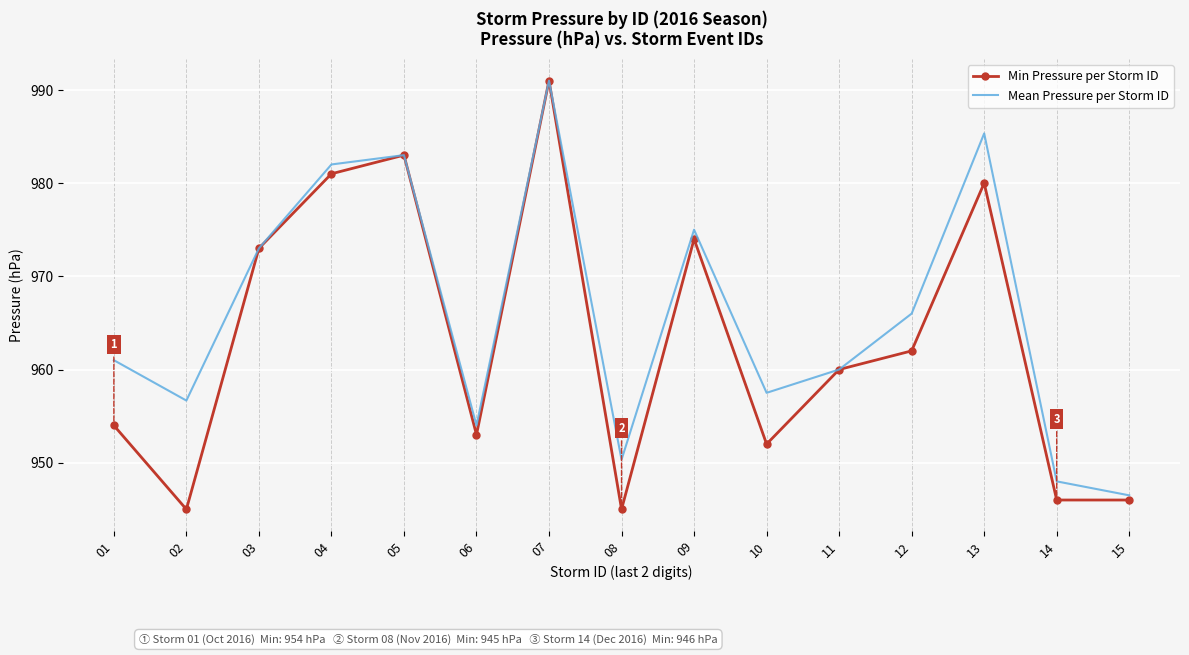

The Mean Pressure per Storm ID series shows 954.0 at 06. True or false?

True